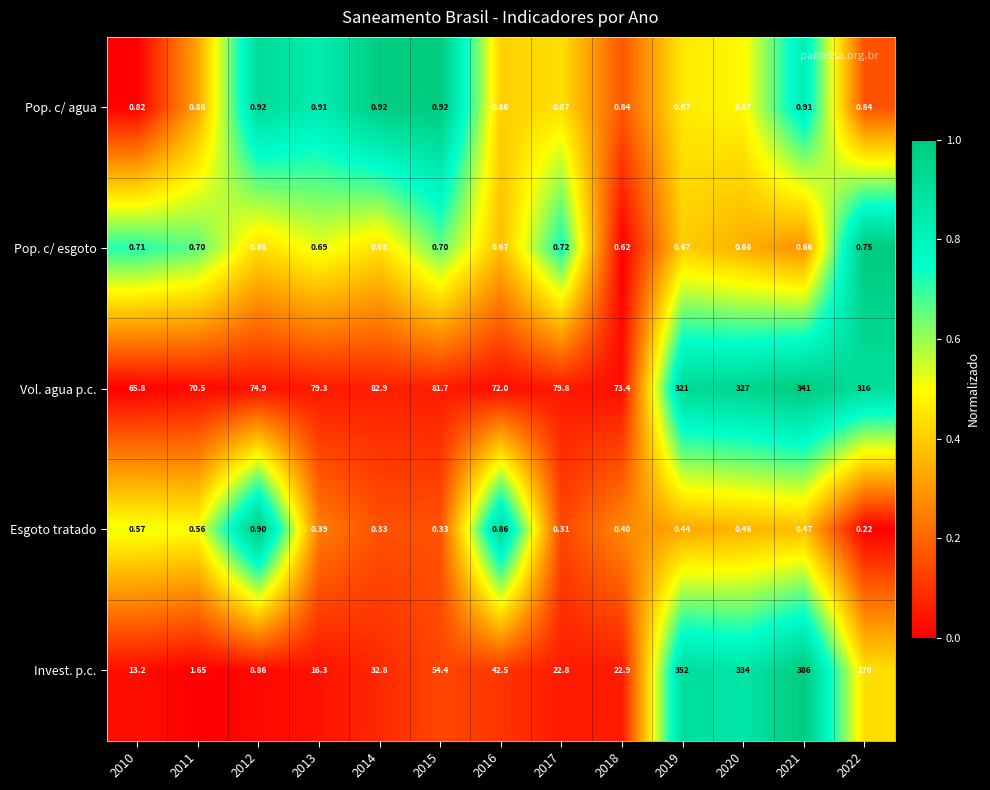

Which series has the largest total across all categories?

Vol. agua p.c.